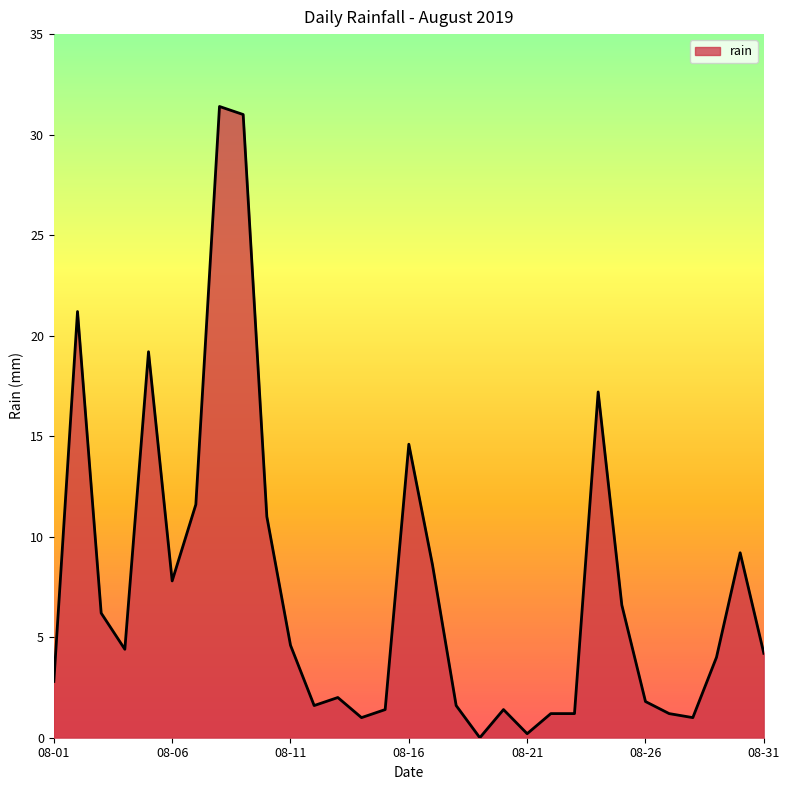

How many series are shown in this chart?

1